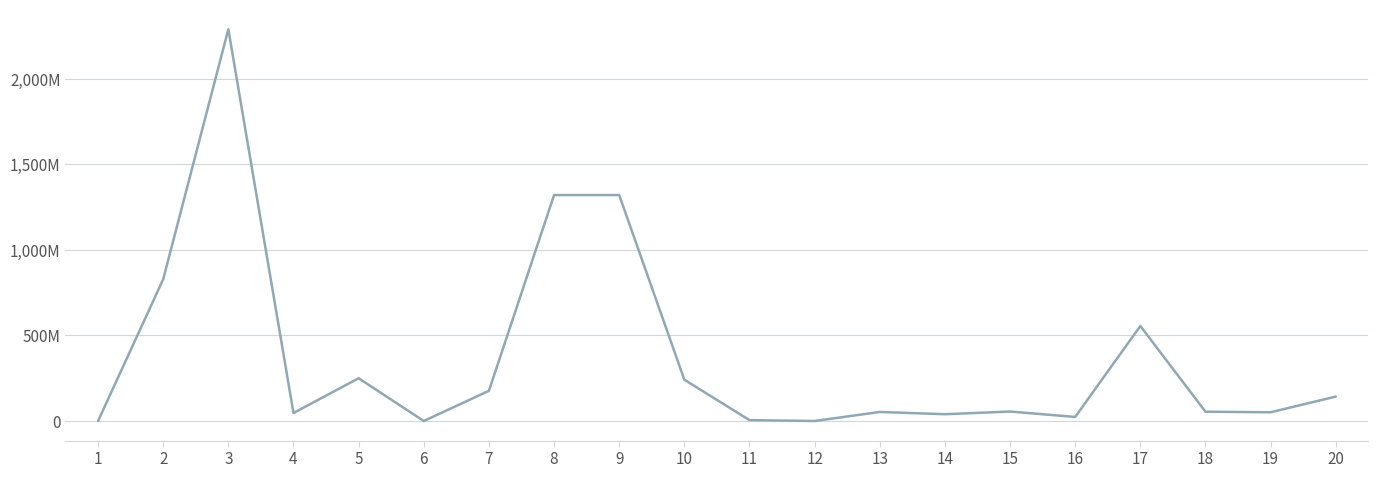

Reading left to right, what are all the values shown in this chart?

1=0	2=828856461	3=2290800000	4=46736995	5=250000000	6=0	7=176360014	8=1321320000	9=1321320000	10=241551688	11=5023513	12=0	13=52856046	14=39620907	15=55392624	16=23580000	17=555650040	18=54395550	19=51013296	20=142806803